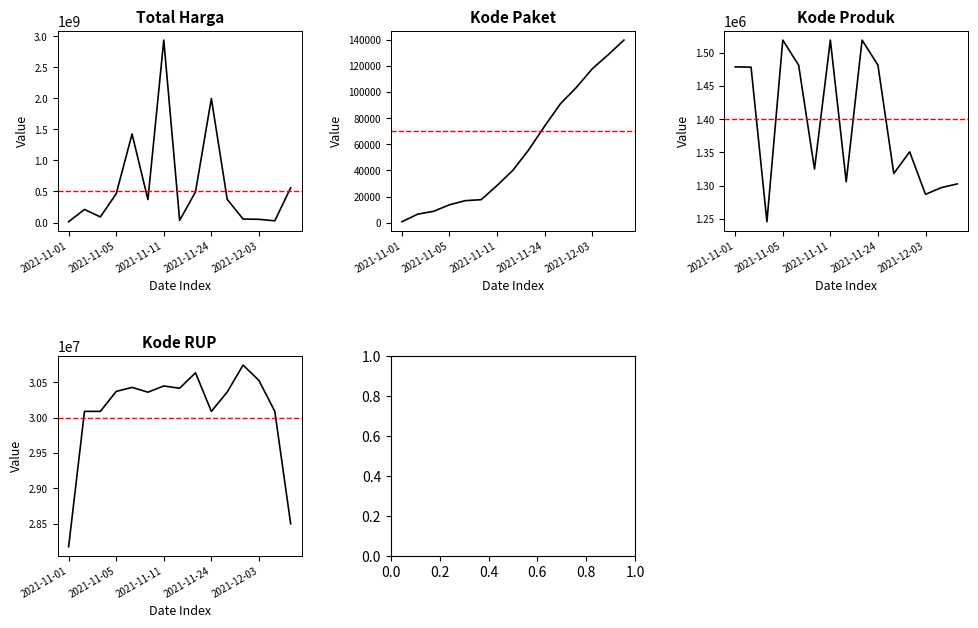

Is this an area chart (filled region under the line)?

No